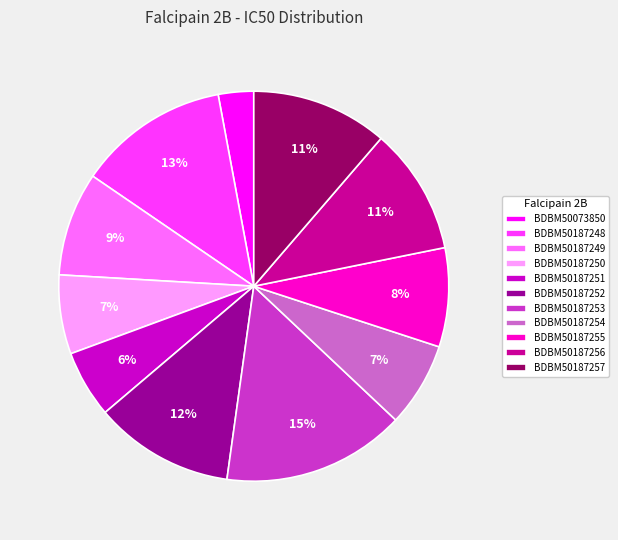

How many segments does this pie chart have?

11